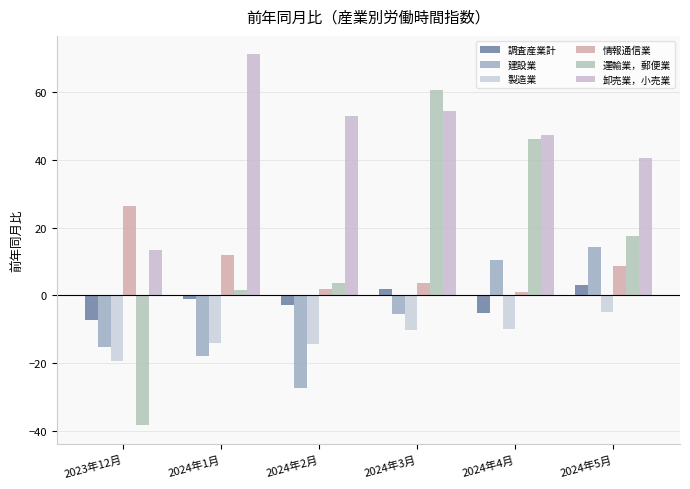

Is the value of 調査産業計 at 2024年3月 greater than the value of 卸売業，小売業 at 2024年1月?

No